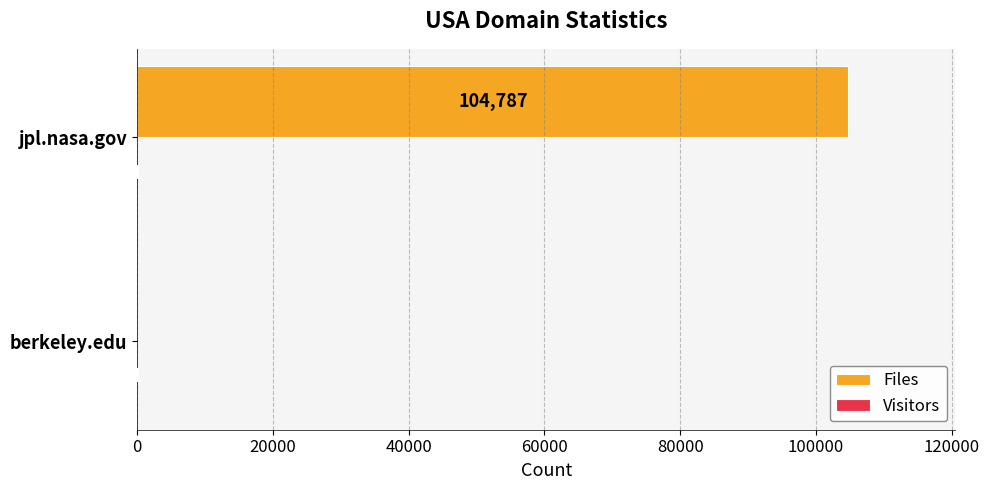

What is the sum of the Files values at jpl.nasa.gov and berkeley.edu?

104787